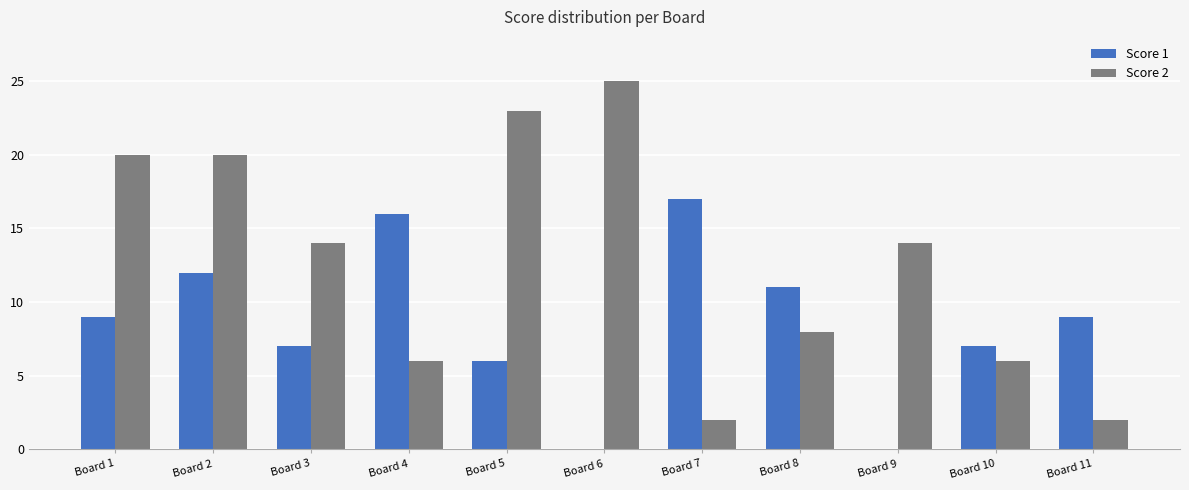

What is the sum of all Score 1 values?

94